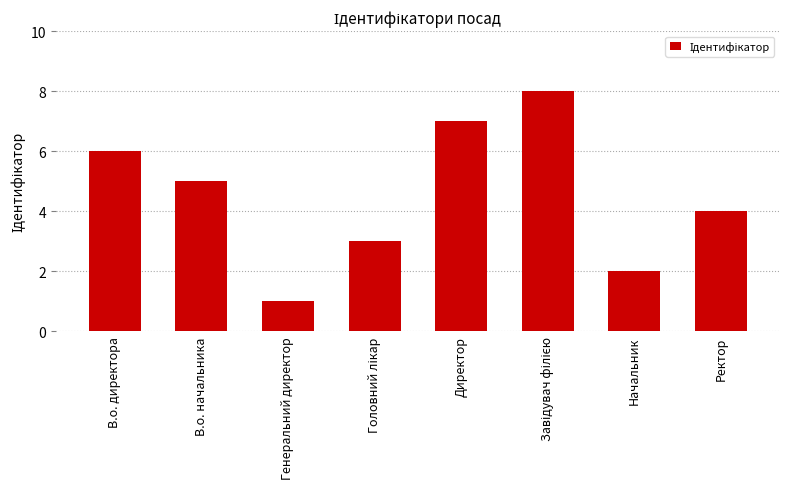

Reading left to right, transcribe all the data shown in this chart.

6	5	1	3	7	8	2	4